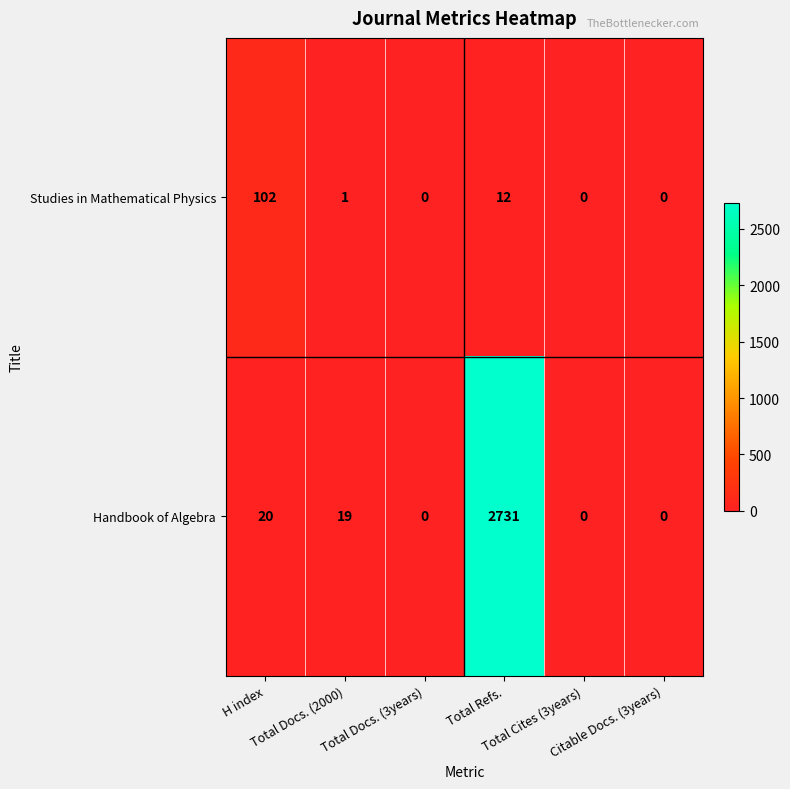

Which series has the largest total across all categories?

Handbook of Algebra